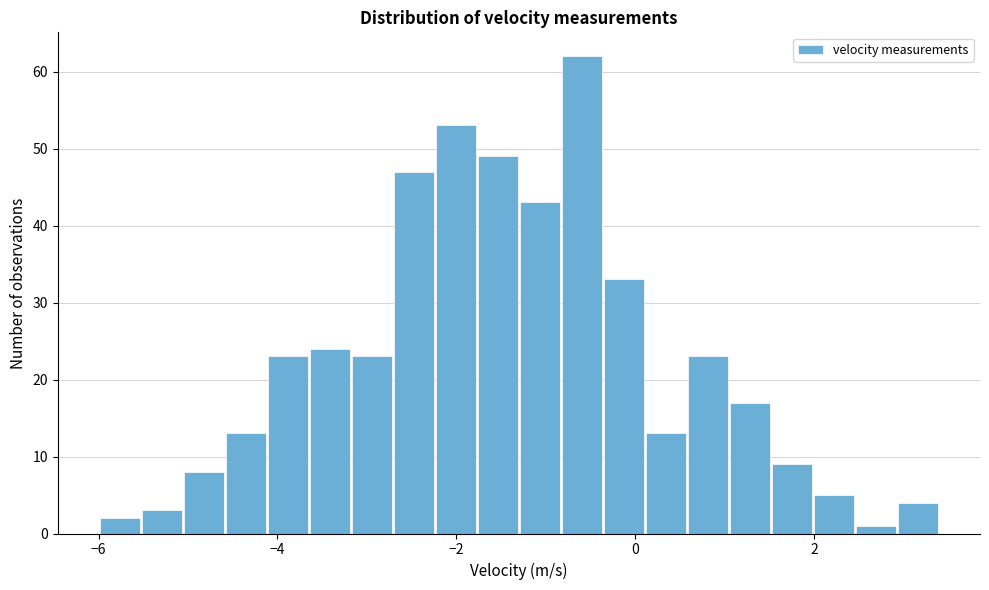

Around what value on the x-axis is the tallest bar? Give the approximate position of its centre, as read against the axis.

-0.6